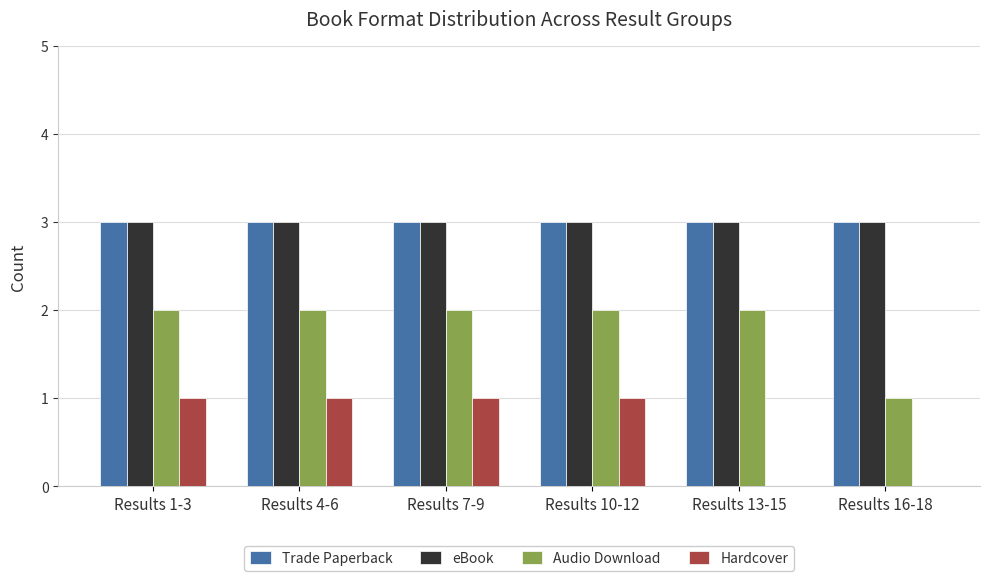

What is the average value of the Hardcover series?

1